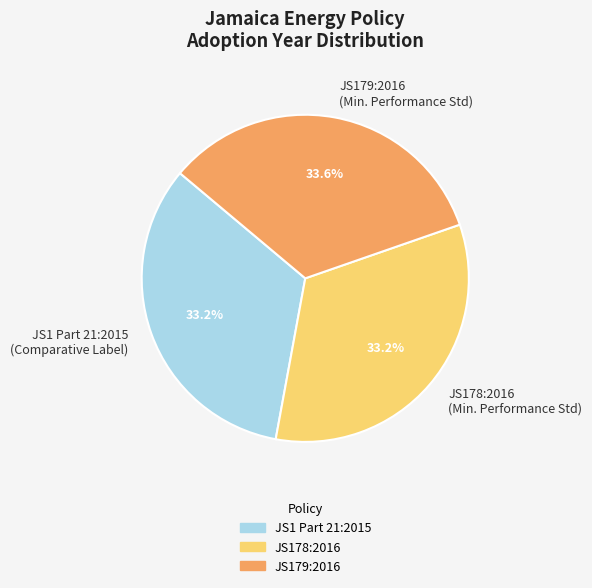

Does JS1 Part 21:2015 (Comparative Label) represent more than half of the total?

No